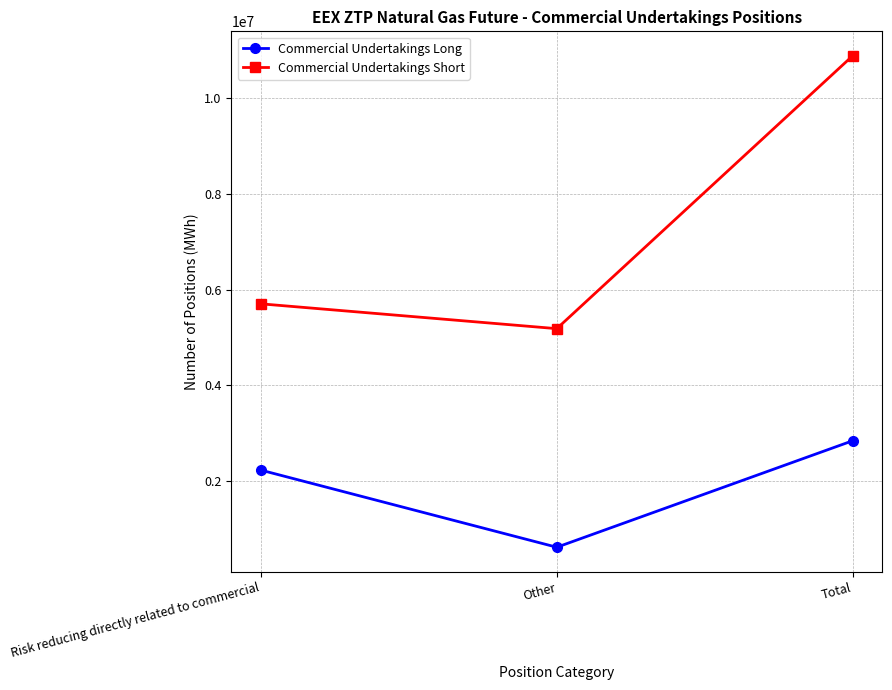

What is the difference between the Commercial Undertakings Long values at Other and Risk reducing directly related to commercial?

1612185